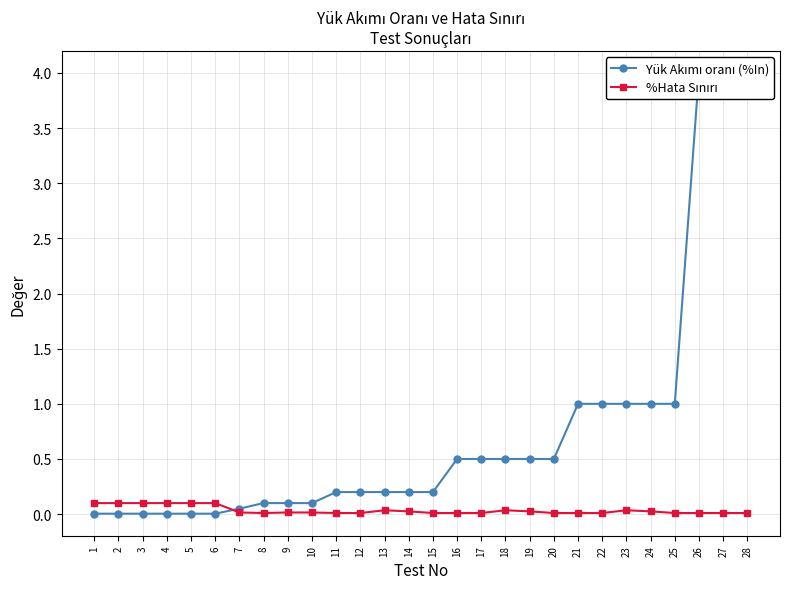

Which series has the largest total across all categories?

Yük Akımı oranı (%In)